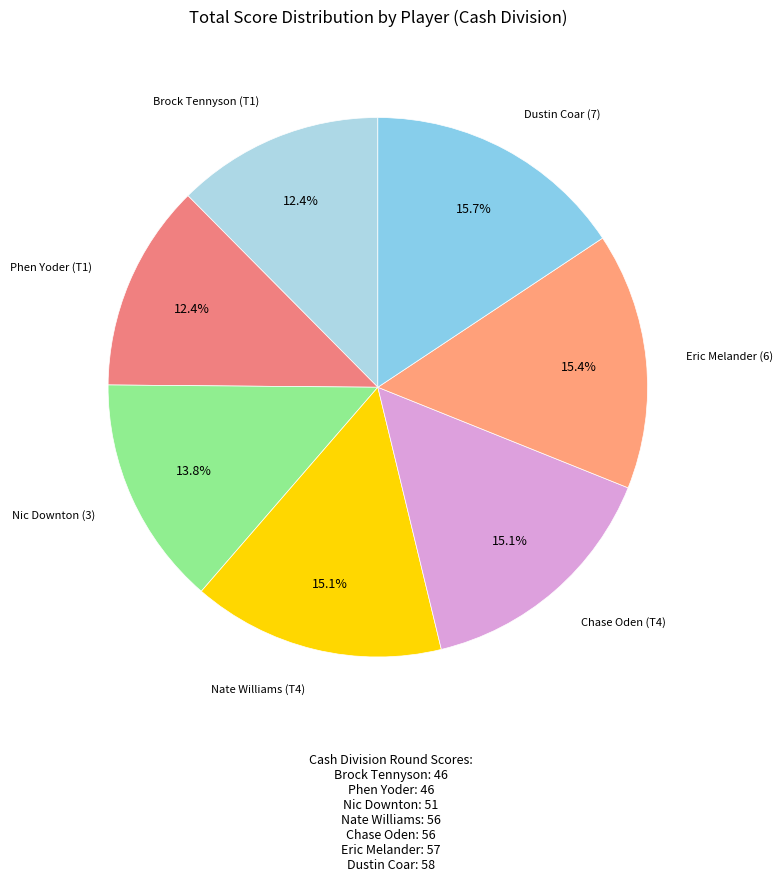

Rank the categories by value from lowest to highest.

Brock Tennyson (T1), Phen Yoder (T1), Nic Downton (3), Nate Williams (T4), Chase Oden (T4), Eric Melander (6), Dustin Coar (7)